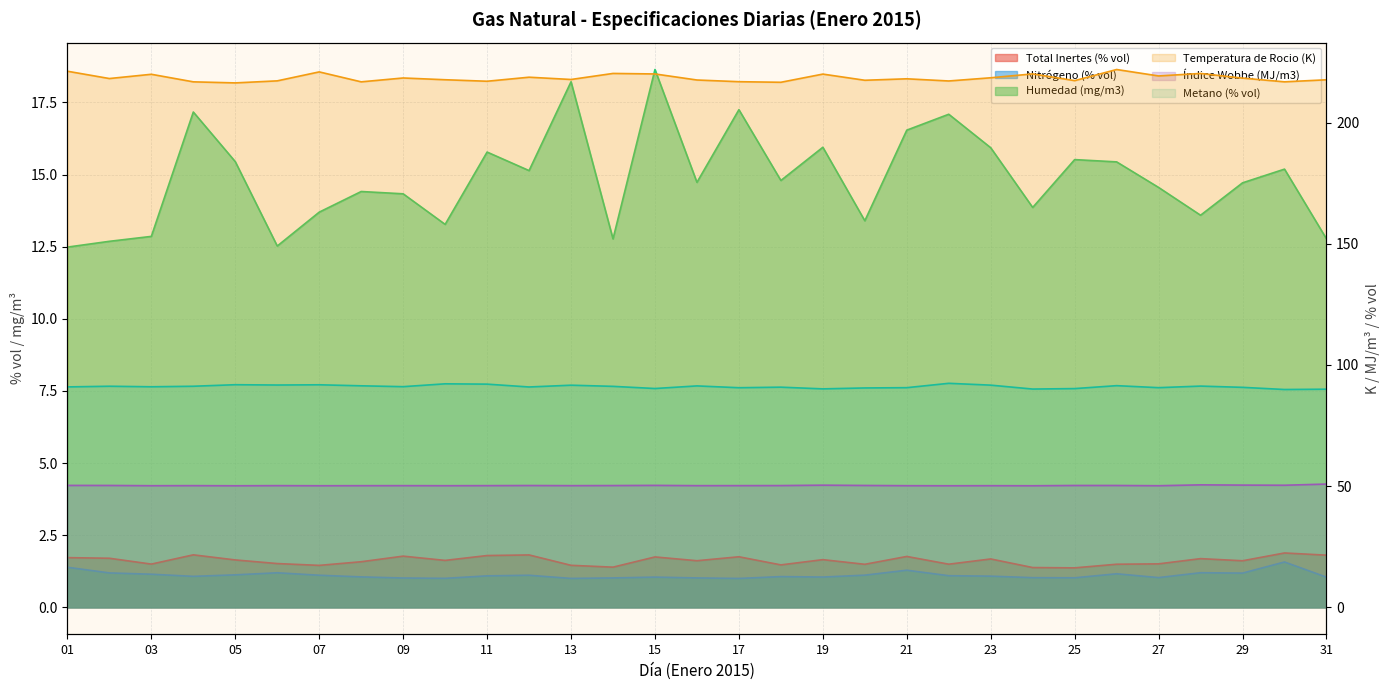

True or false: Índice Wobbe (MJ/m3) and Metano (% vol) intersect in this chart.

False